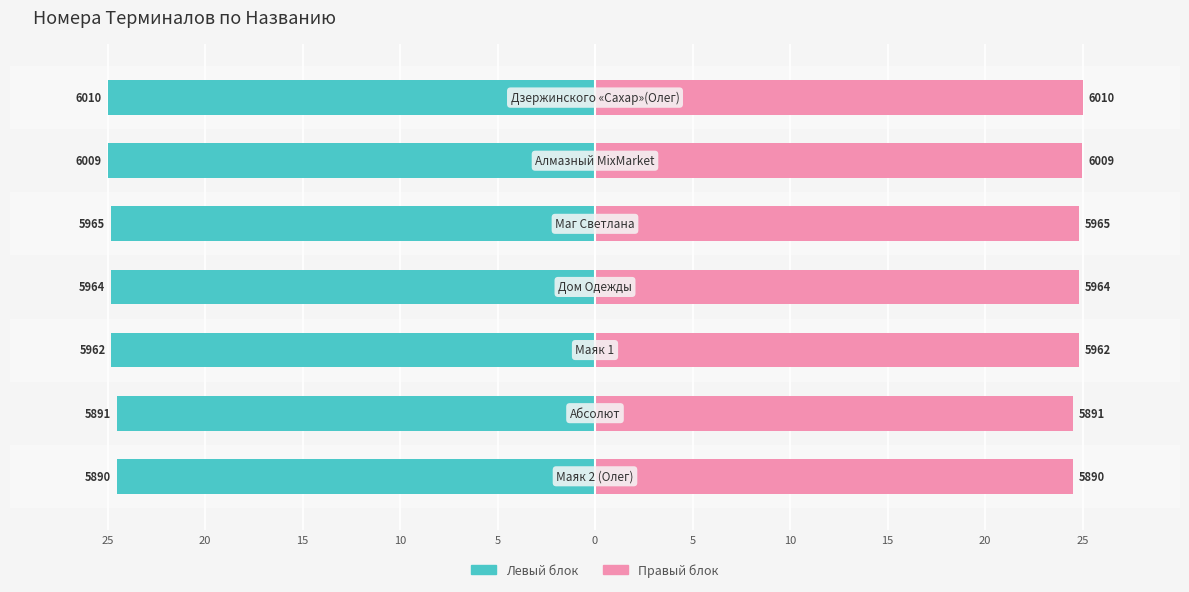

The Номер Терминала (левый) series shows -14.6 at 25. True or false?

False